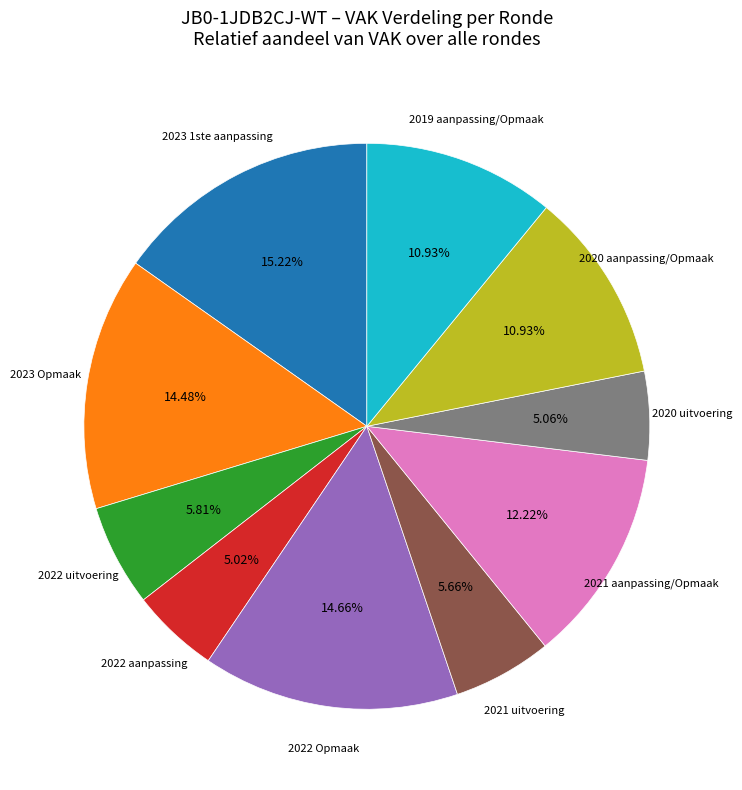

The 2022 Opmaak slice represents 22% of the pie. True or false?

False